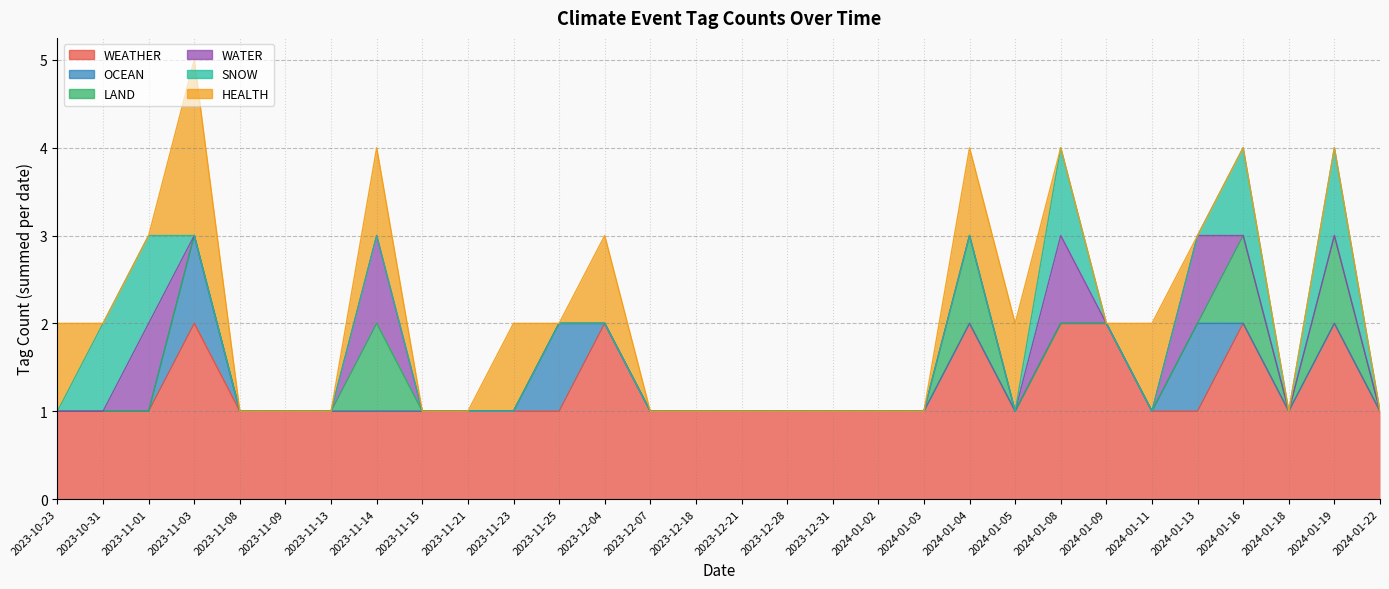

Is it true that SNOW equals 0 at 2024-01-04?

True